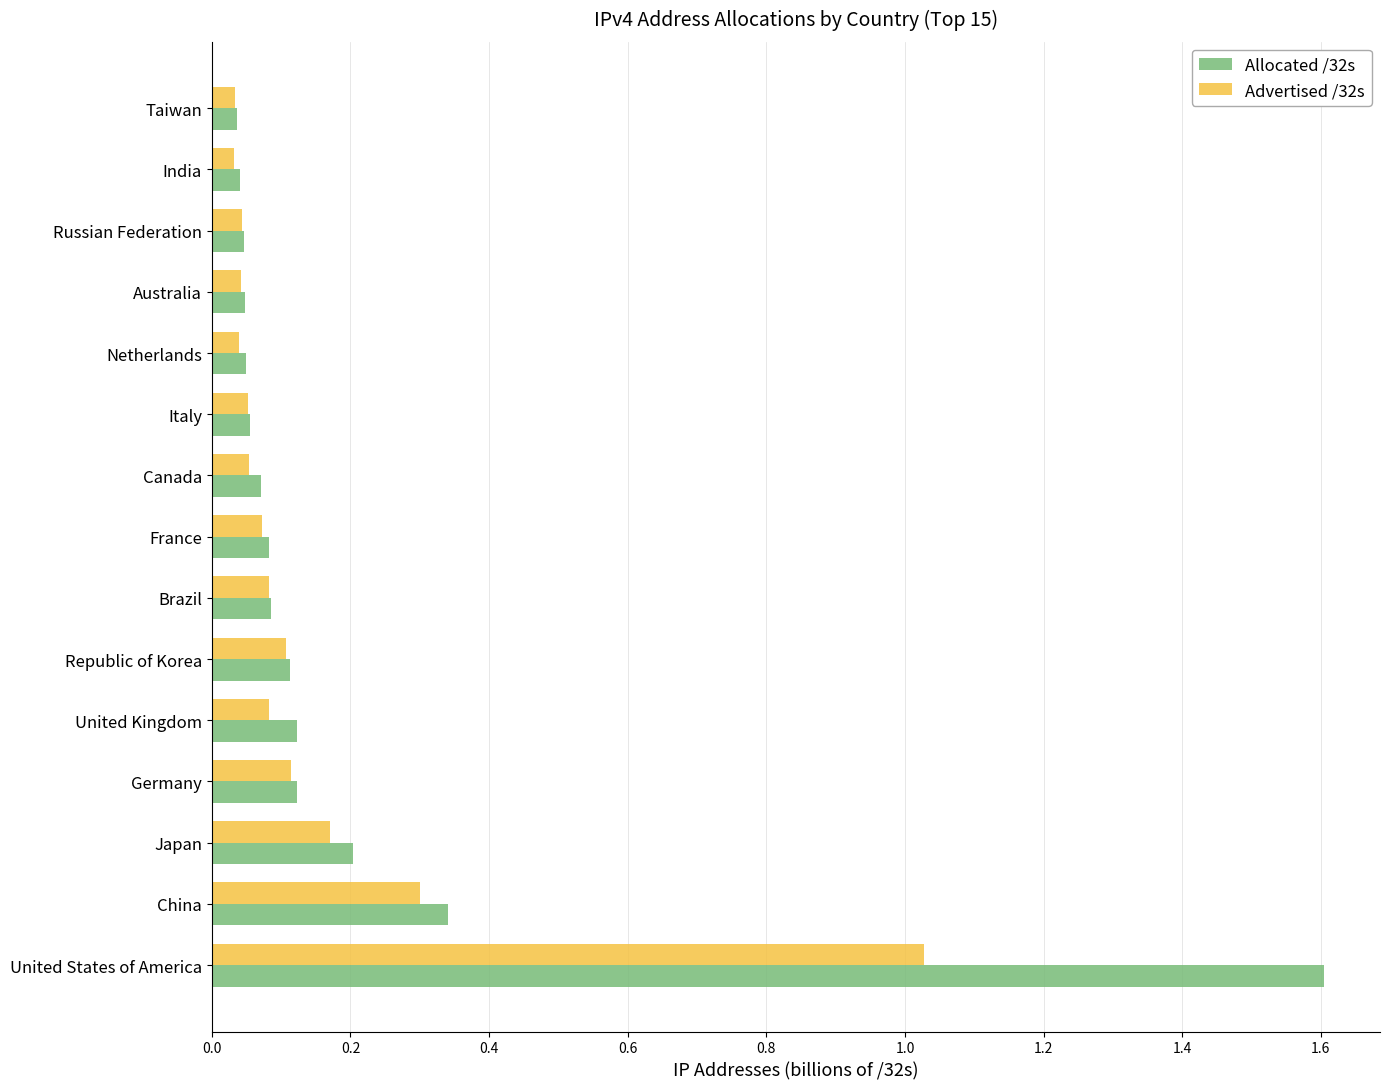

List the series in order of their overall mean, lowest first.

Advertised /32s, Allocated /32s